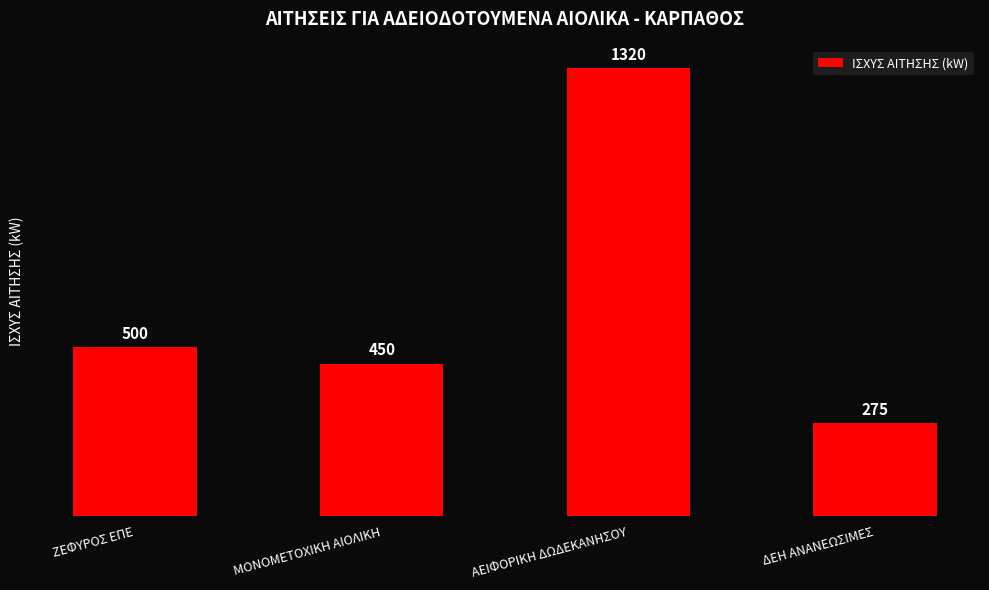

What is the minimum value shown in the chart?

275